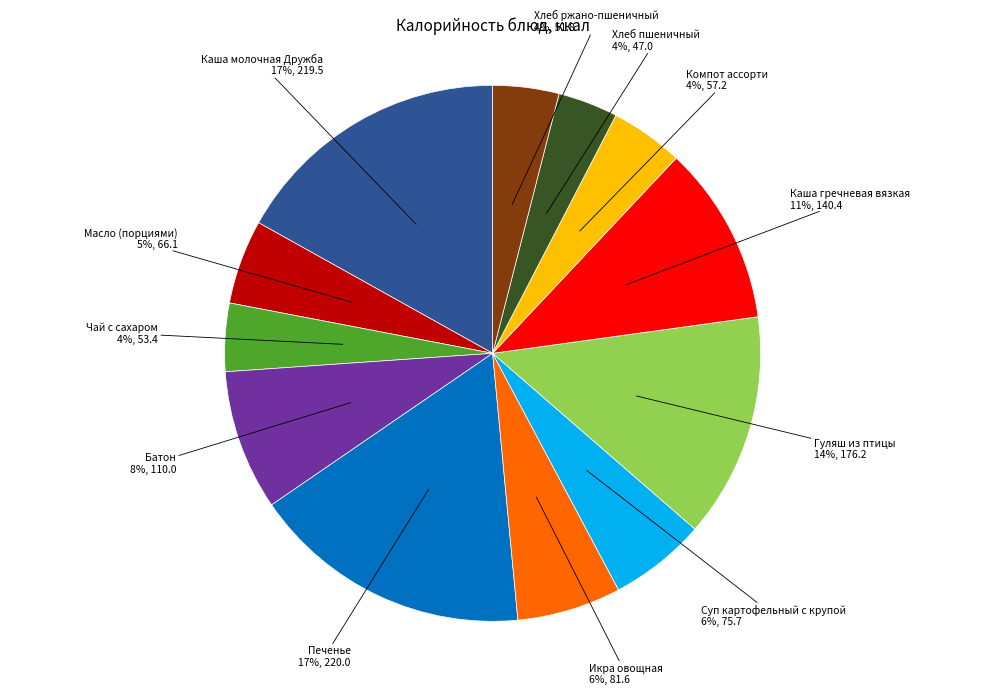

To the nearest percent, what is the difference between the largest and smallest slice percentages?

13%